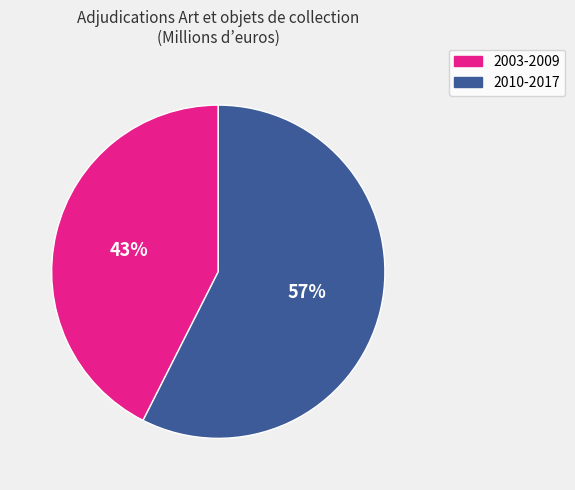

To the nearest percent, what is the average slice percentage?

50%